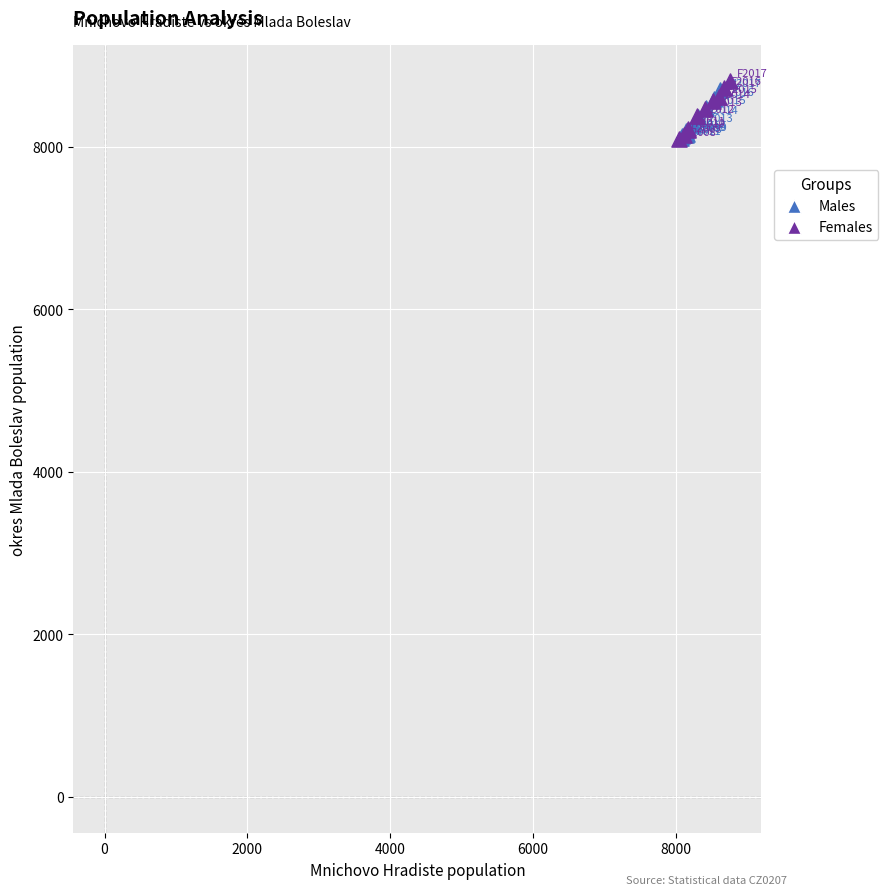

Which series has the largest Y range (max minus min)?

Females